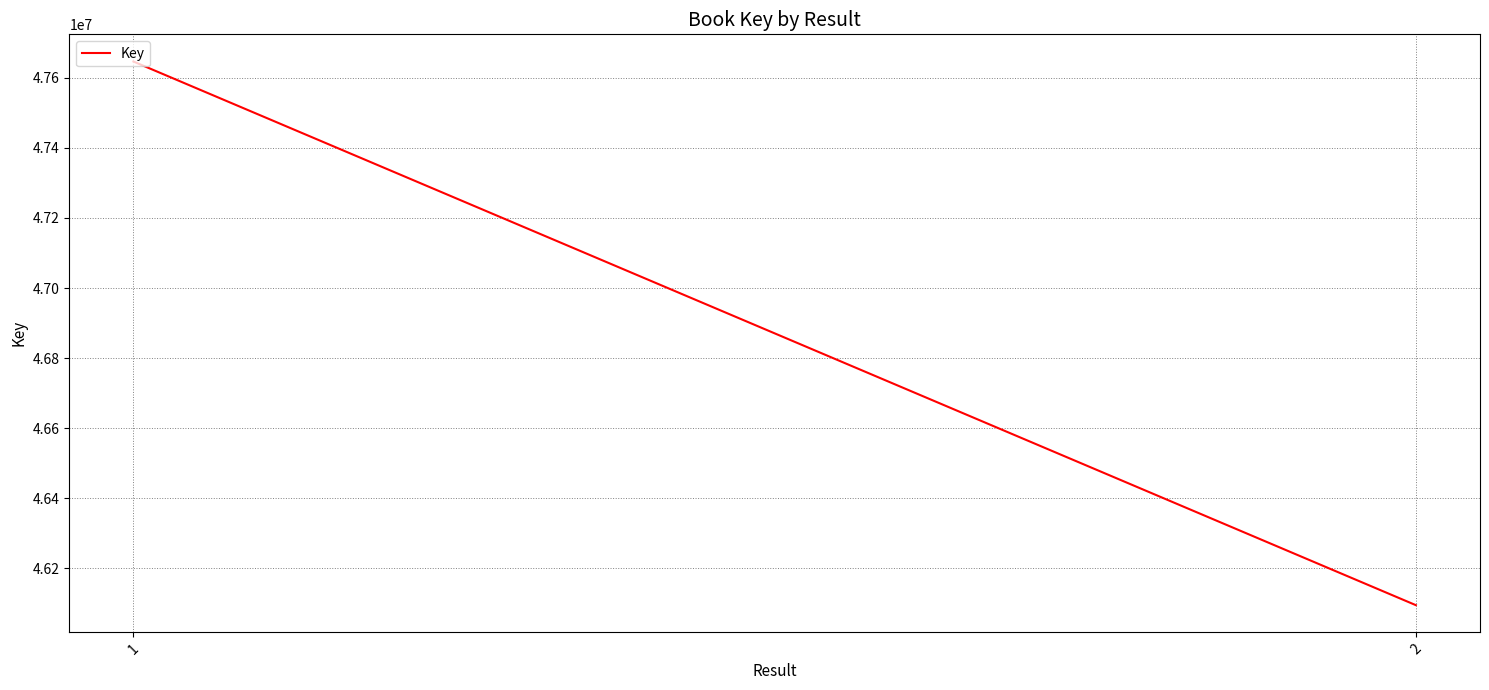

What is the sum of all values?

93741409